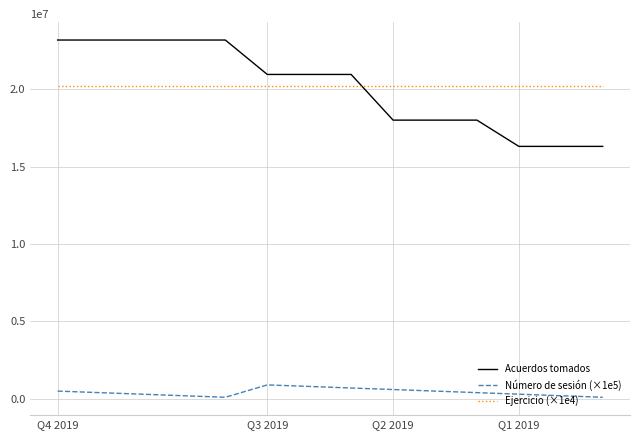

True or false: Ejercicio (×1e4) and Número de sesión (×1e5) intersect in this chart.

False